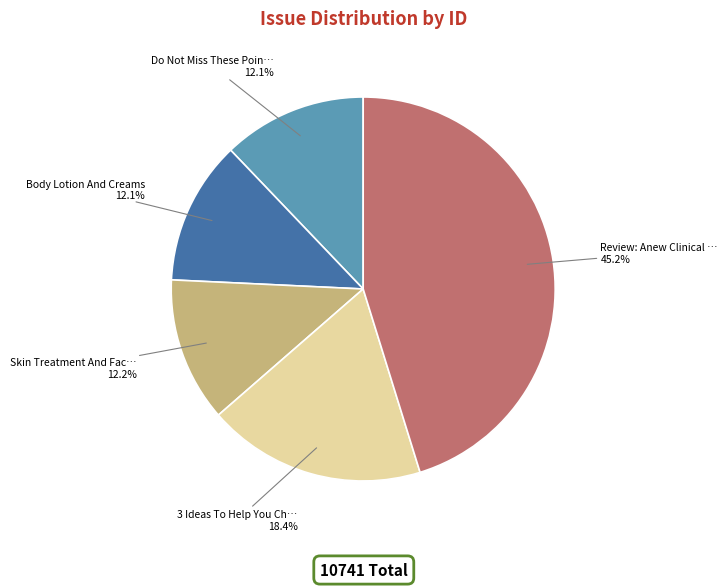

Is there any slice that represents more than half of the pie?

No